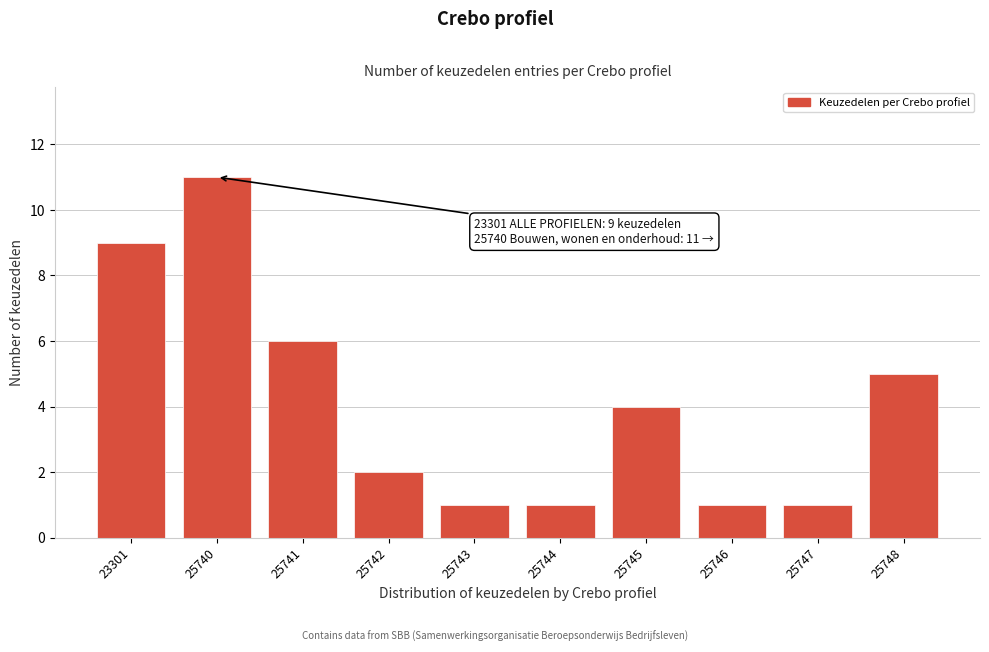

Reading left to right, what are all the values shown in this chart?

9	11	6	2	1	1	4	1	1	5